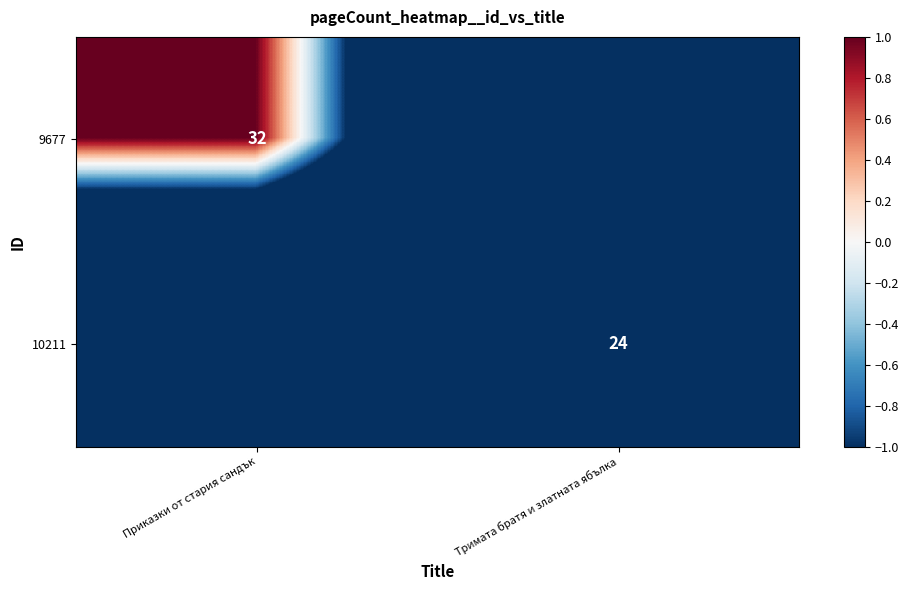

The 9677 series shows 42 at Приказки от стария сандък. True or false?

False